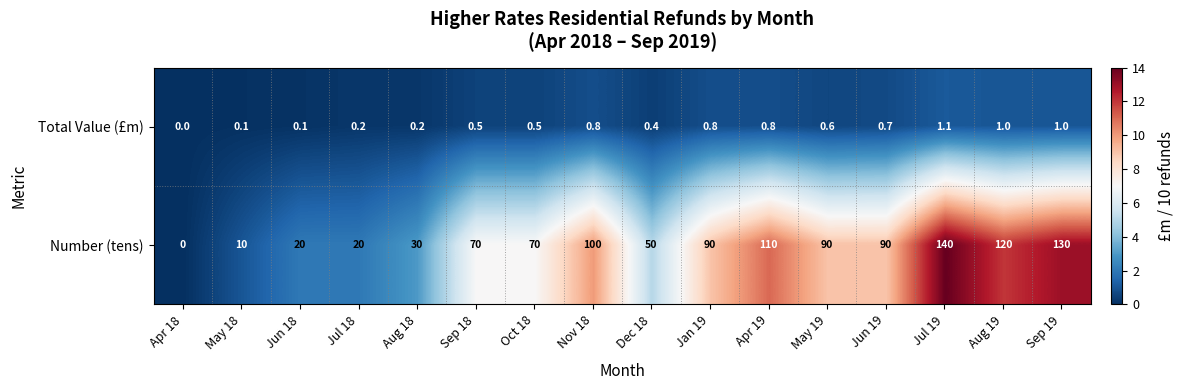

What is the total value across all series at Sep 19?

131.0